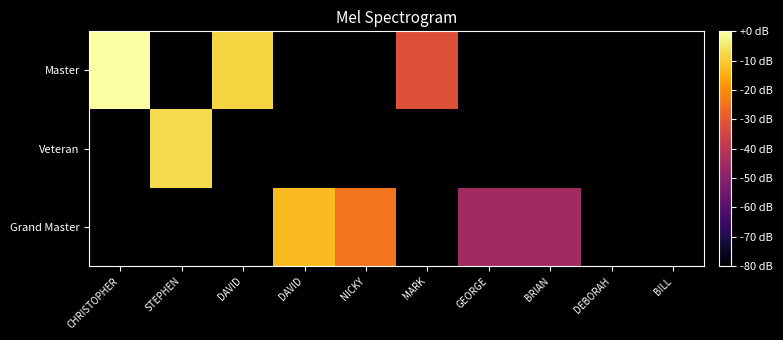

At which category is the sum across all series the highest?

CHRISTOPHER